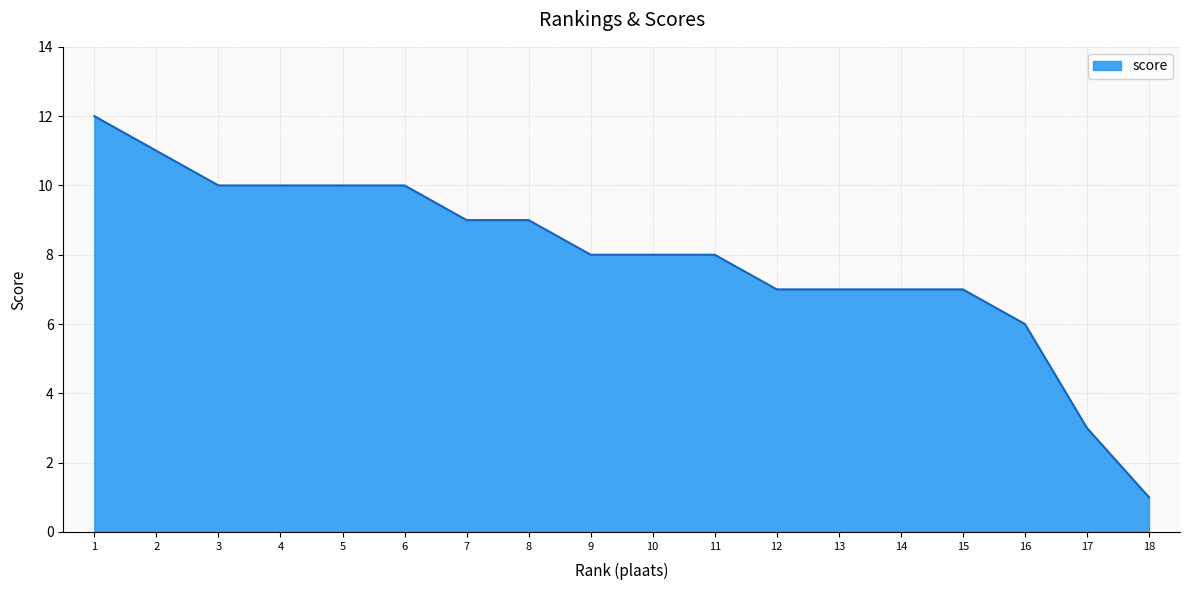

What is the difference between the maximum and minimum values?

11